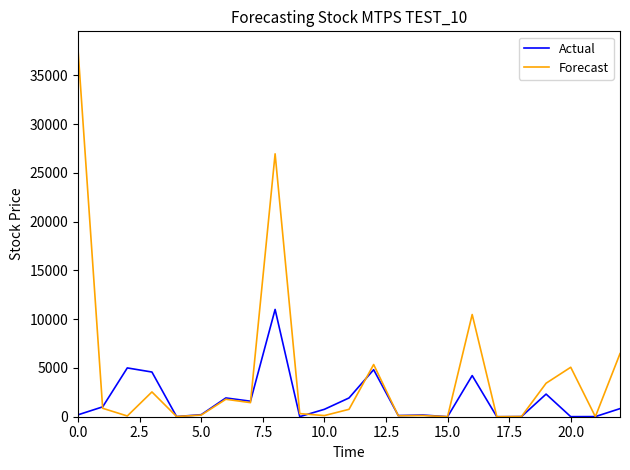

List the series in order of their overall mean, highest first.

Forecast, Actual